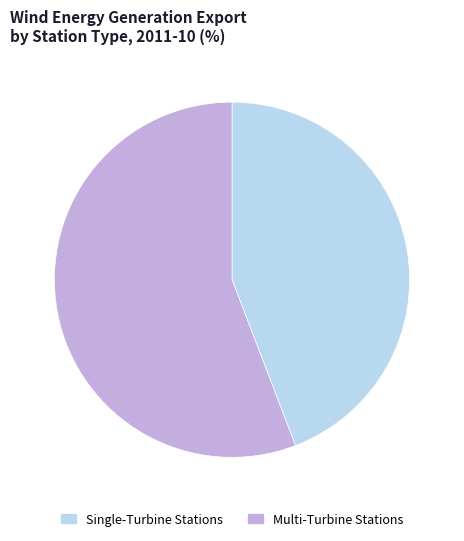

Does any single category account for the majority?

Yes